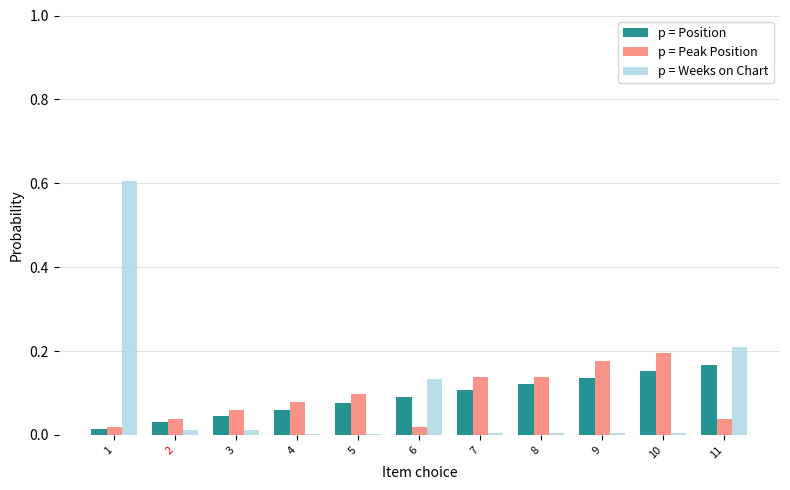

What is the greatest value displayed?

0.6